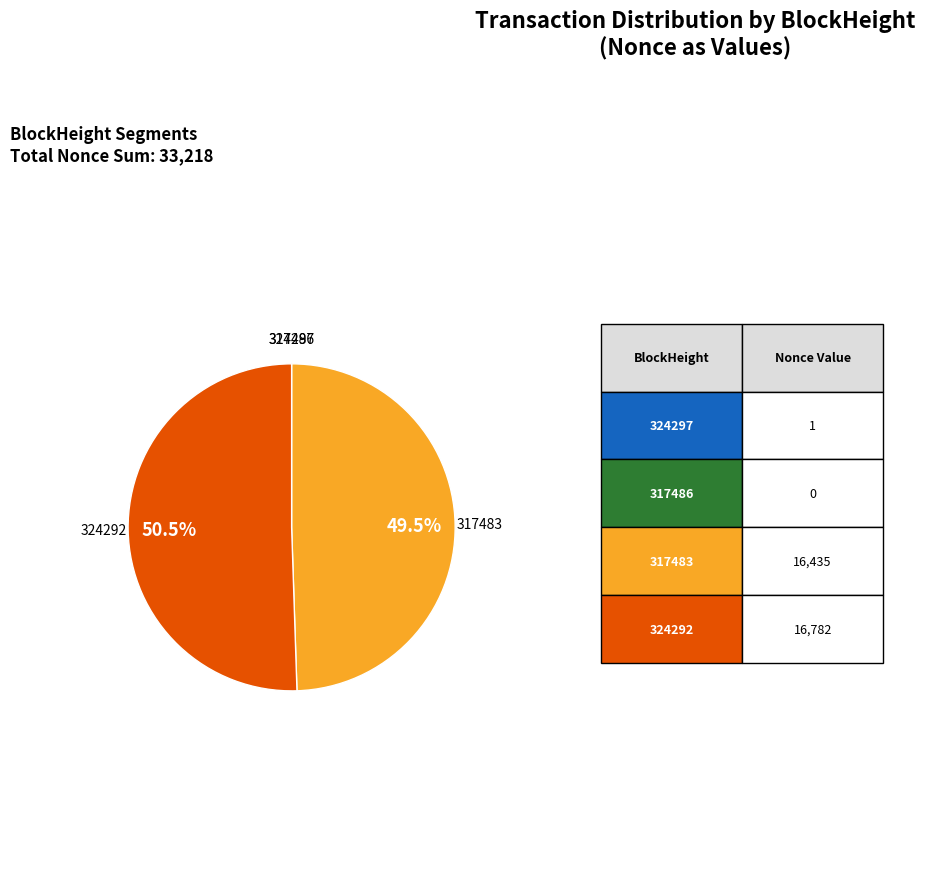

Is there a majority slice in this chart?

Yes